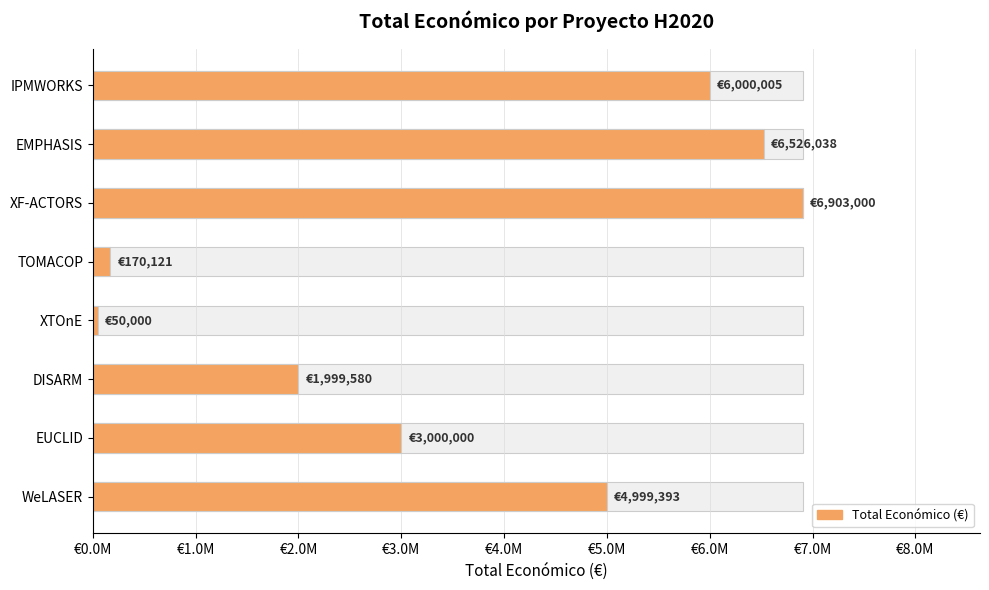

Are the bars horizontal?

Yes